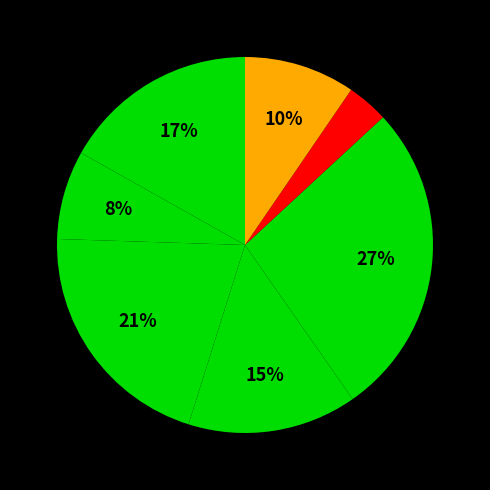

Is there any slice that represents more than half of the pie?

No